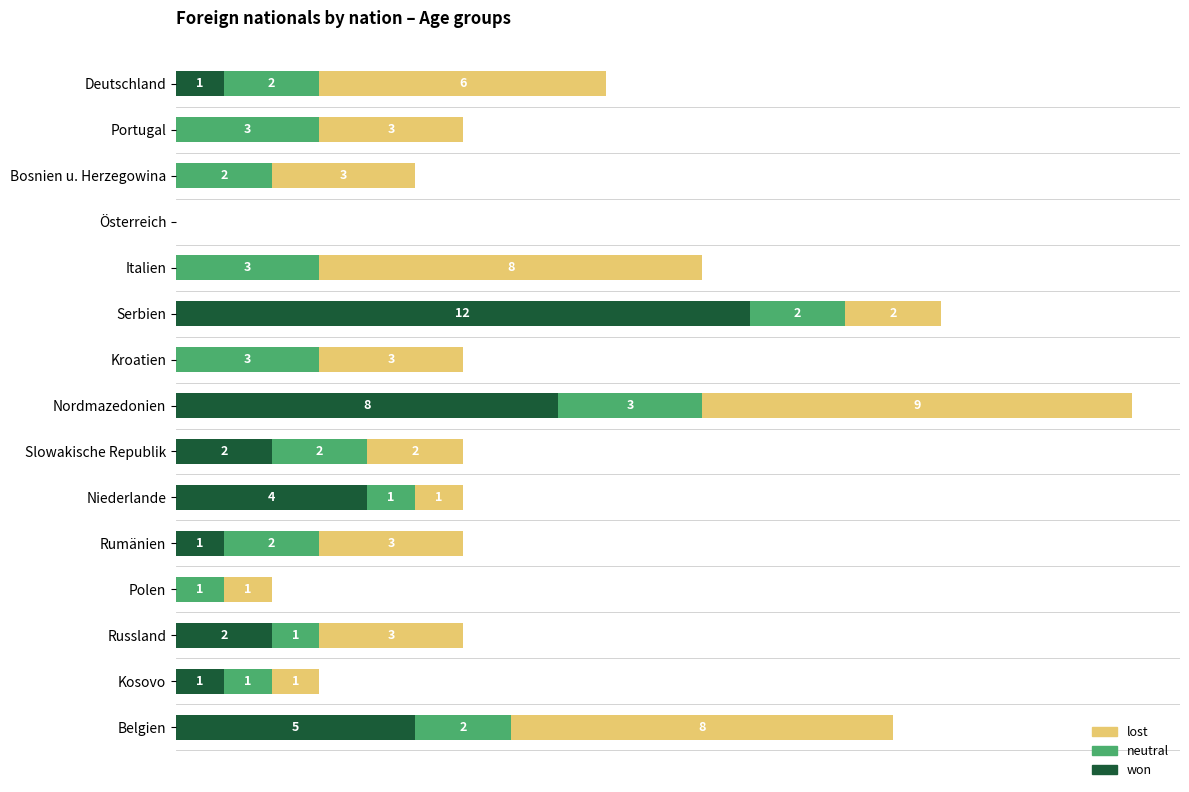

At which category is the sum across all series the highest?

Nordmazedonien